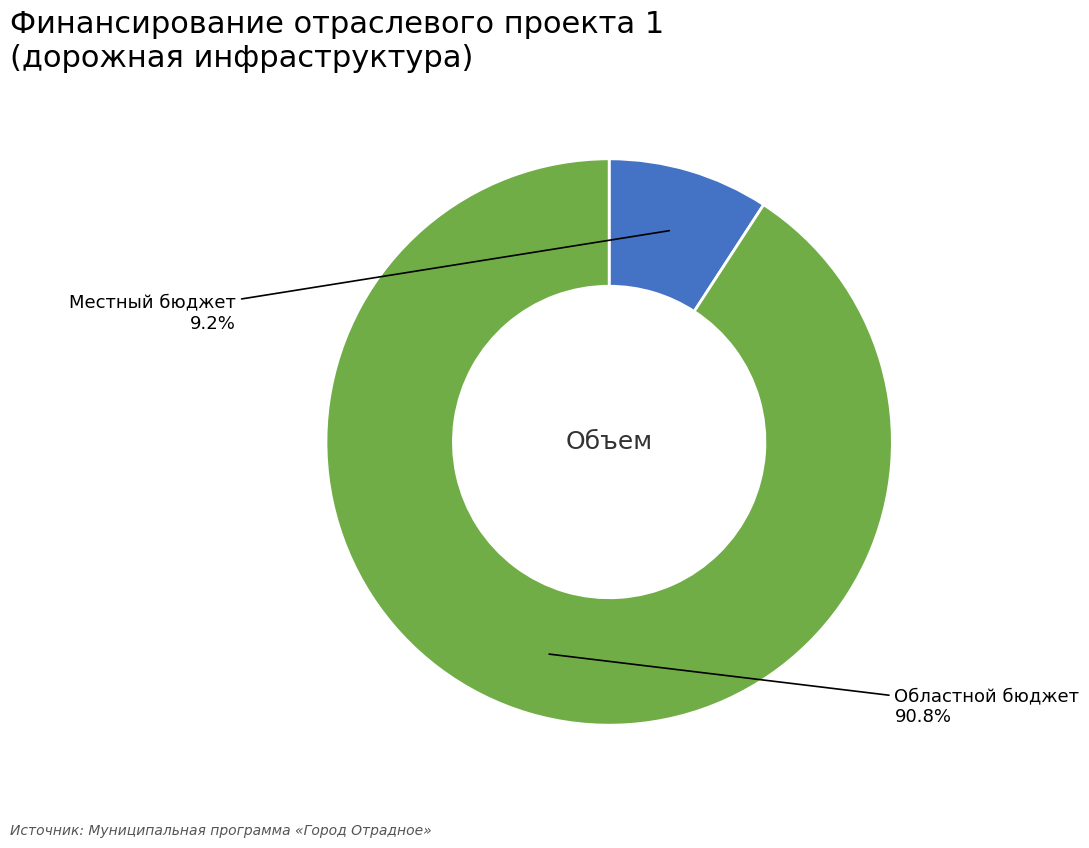

How many segments does this pie chart have?

2